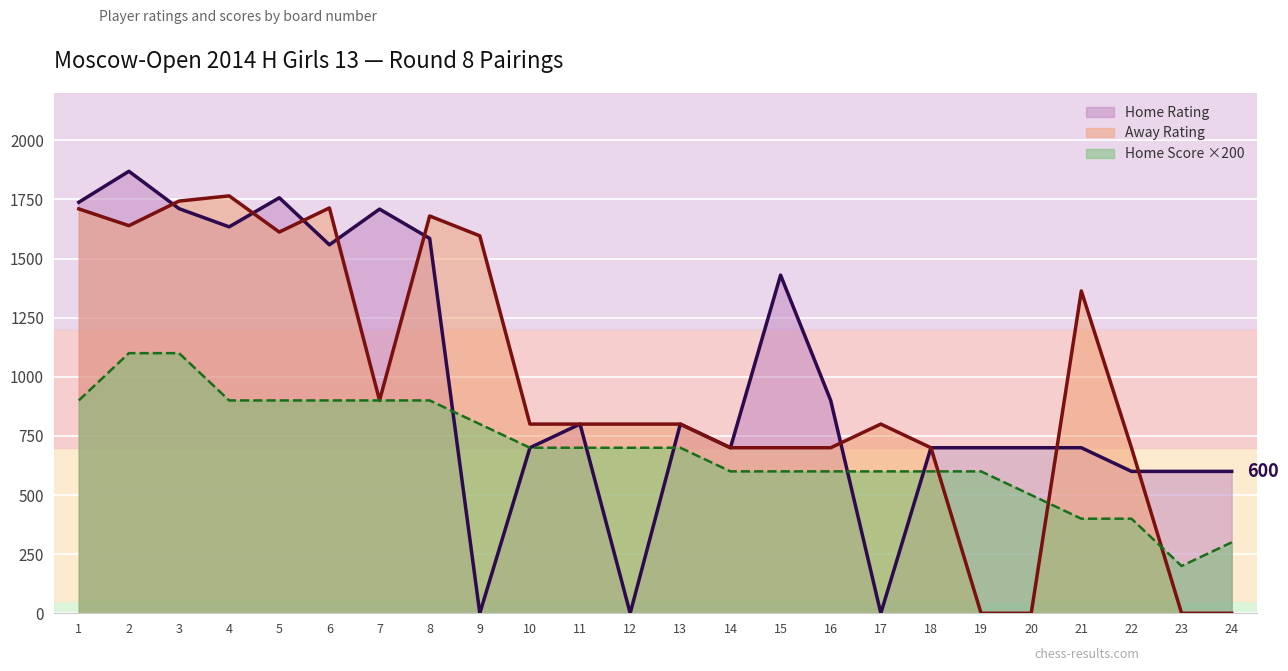

Which series ends up on top after the final intersection of Home Score and Home Rating?

Home Rating